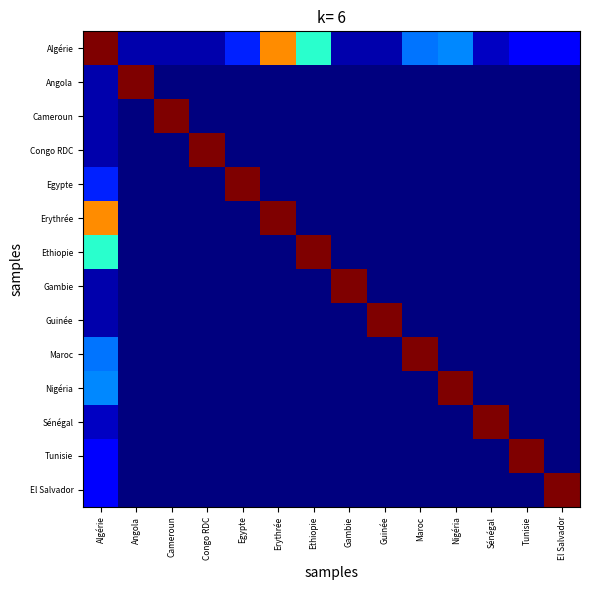

Which category has the highest value across all series?

Algérie